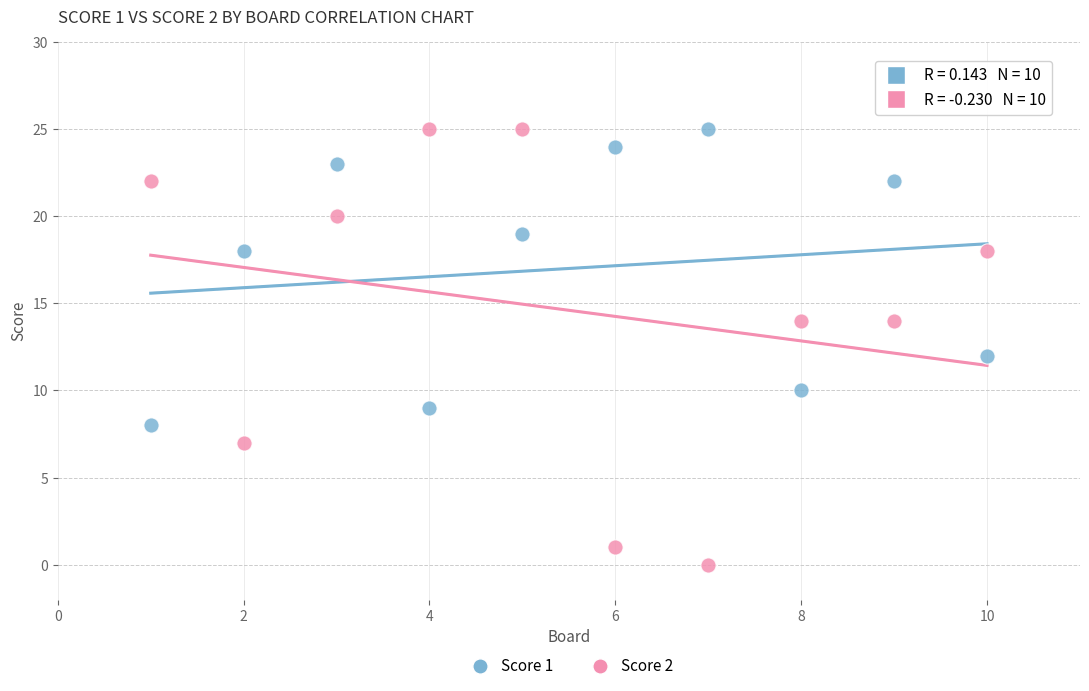

Across all data points, what is the range of X values (max minus min)?

9